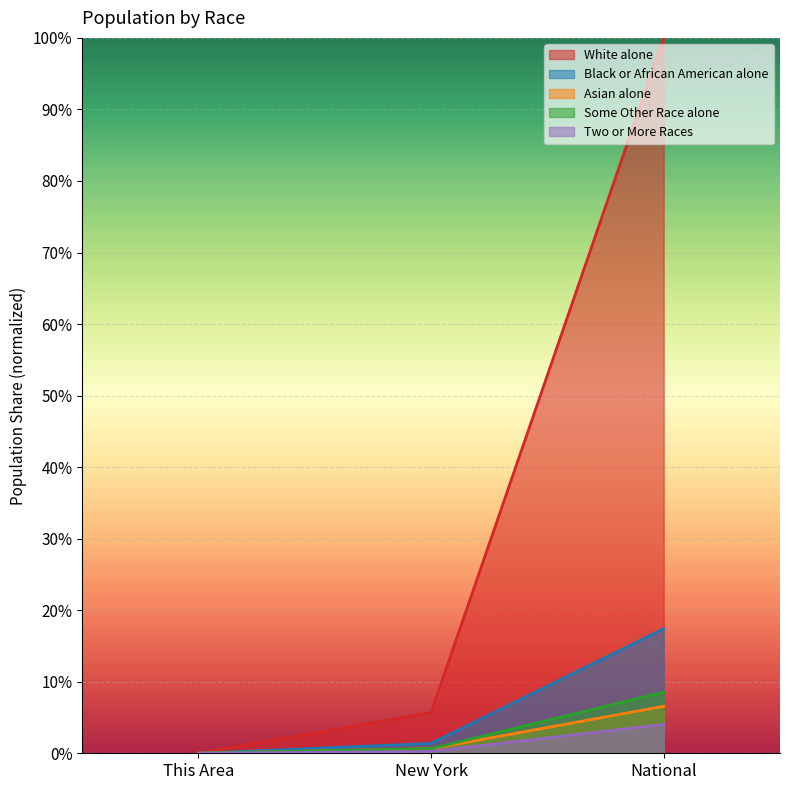

At New York, list the series in order from largest to smallest.

White alone, Black or African American alone, Some Other Race alone, Asian alone, Two or More Races